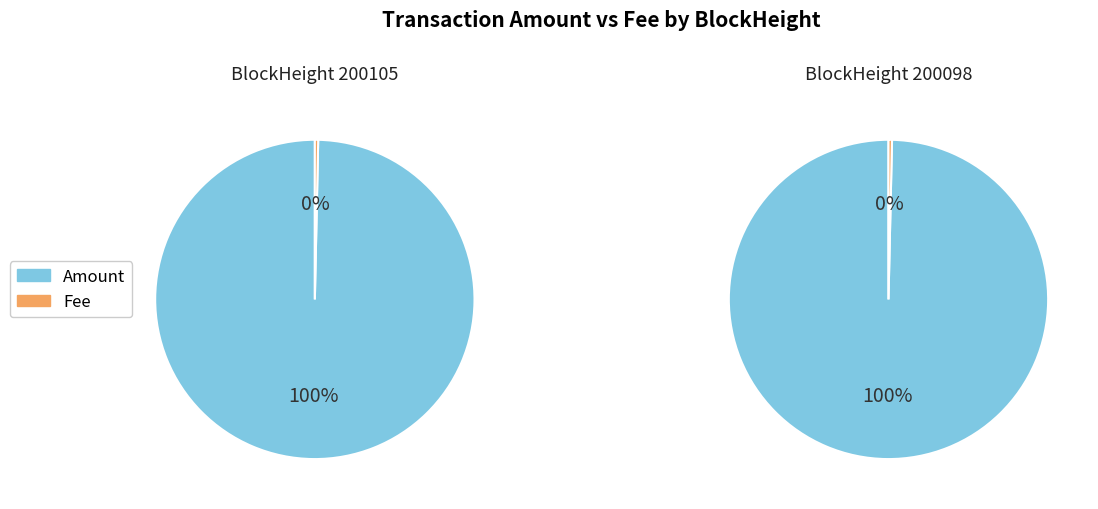

Which category accounts for the majority?

Amount